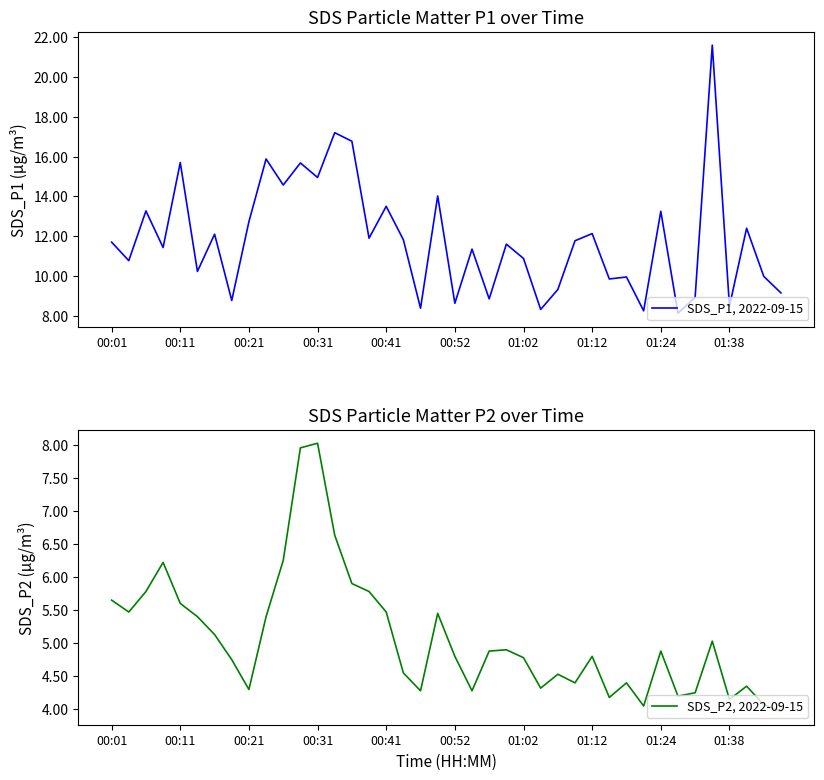

True or false: SDS_P1, 2022-09-15 and SDS_P2, 2022-09-15 cross at least once.

False